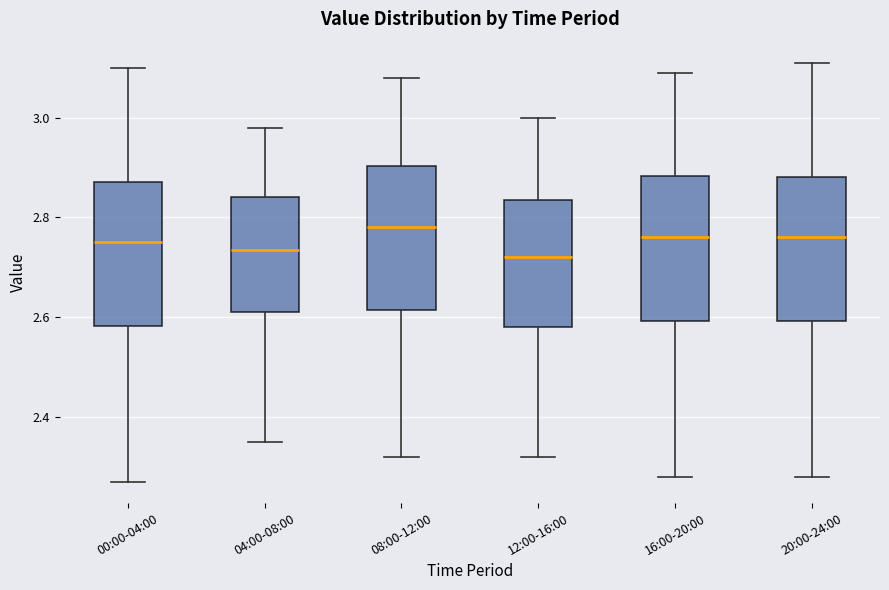

Which box's median line is the highest?

08:00-12:00